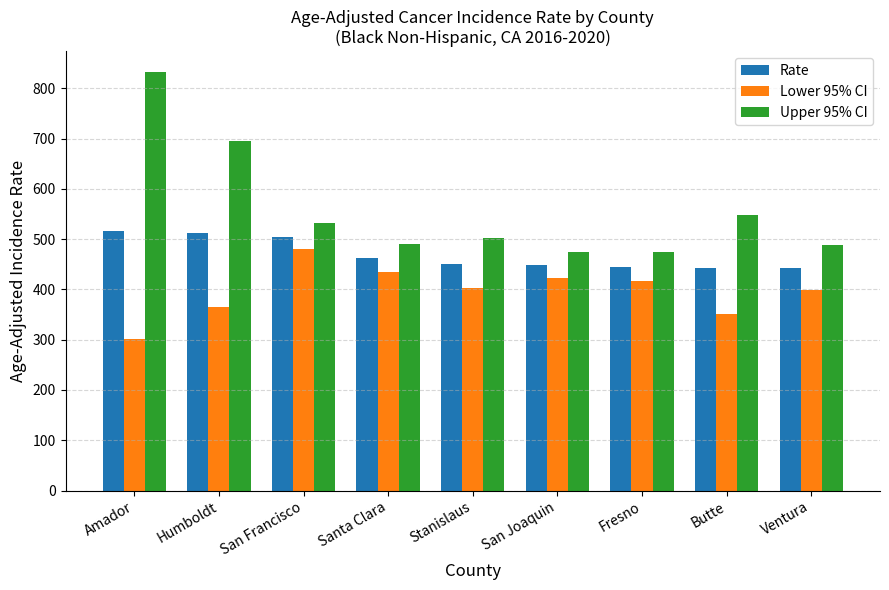

What is the minimum value for Rate?

441.9